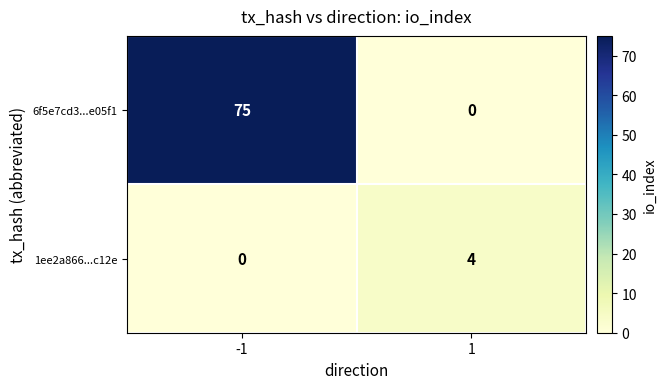

List the labels in order of 1ee2a866...c12e value, smallest first.

-1, 1